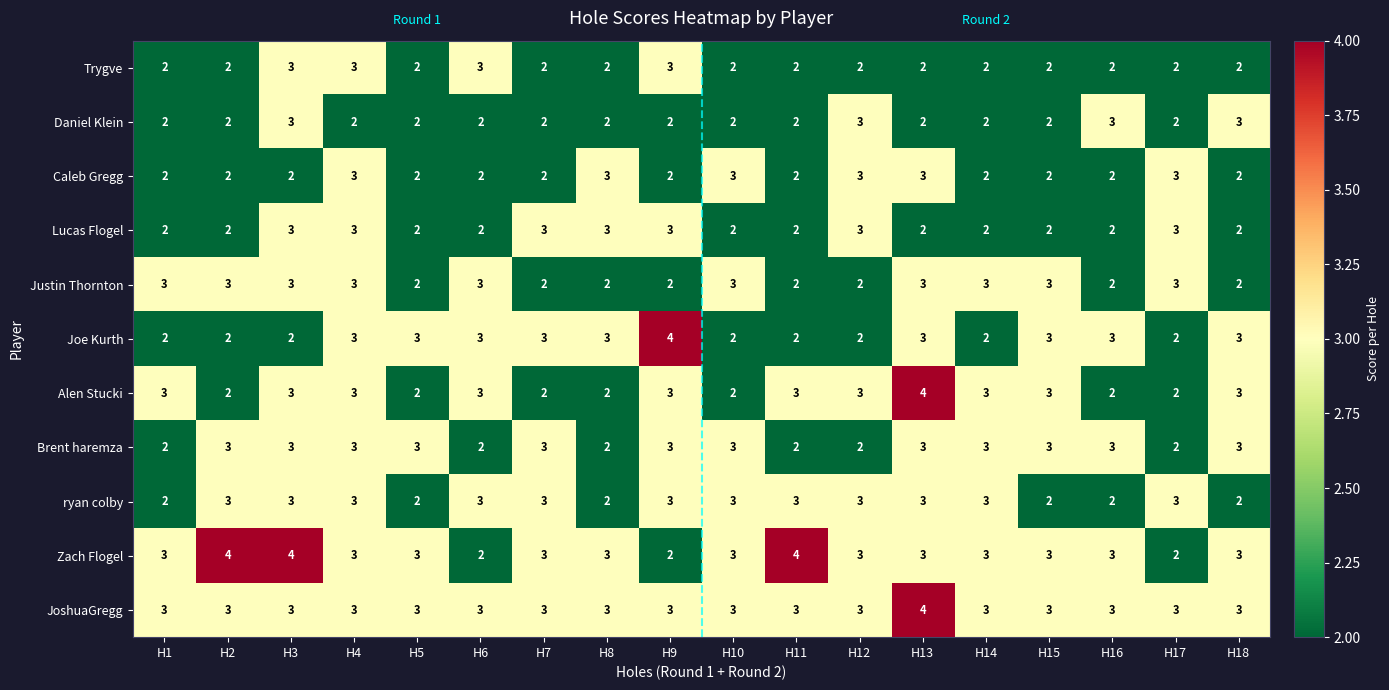

Which series has the largest total across all categories?

JoshuaGregg